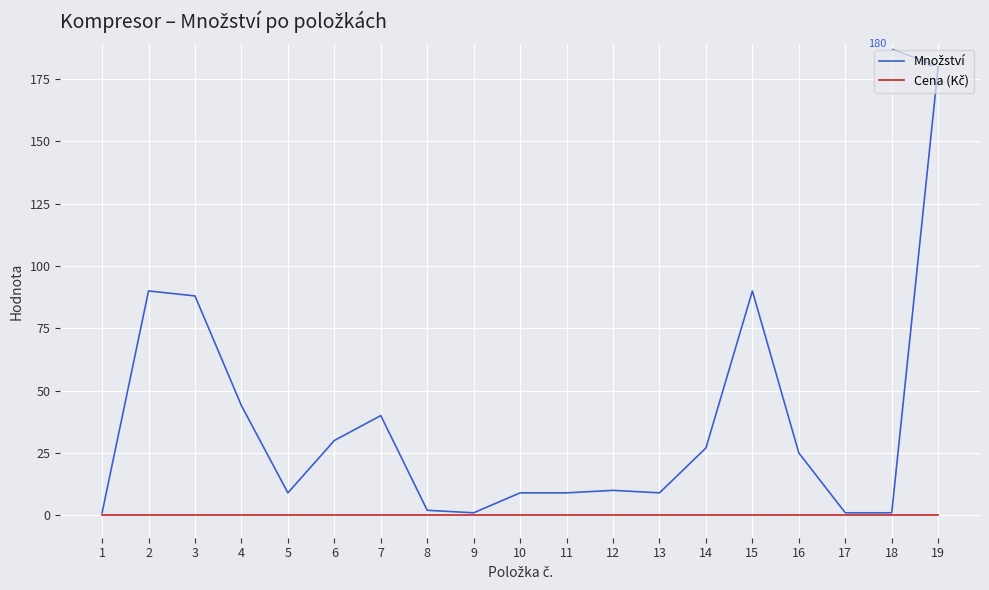

Which label corresponds to the largest value in the chart?

19